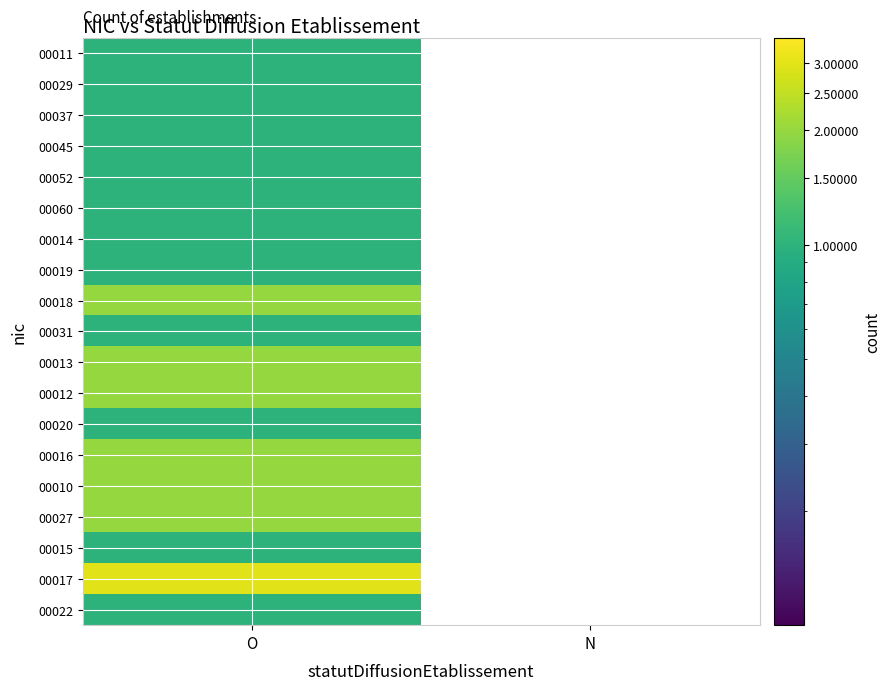

At how many categories does at least one series exceed 1?

1